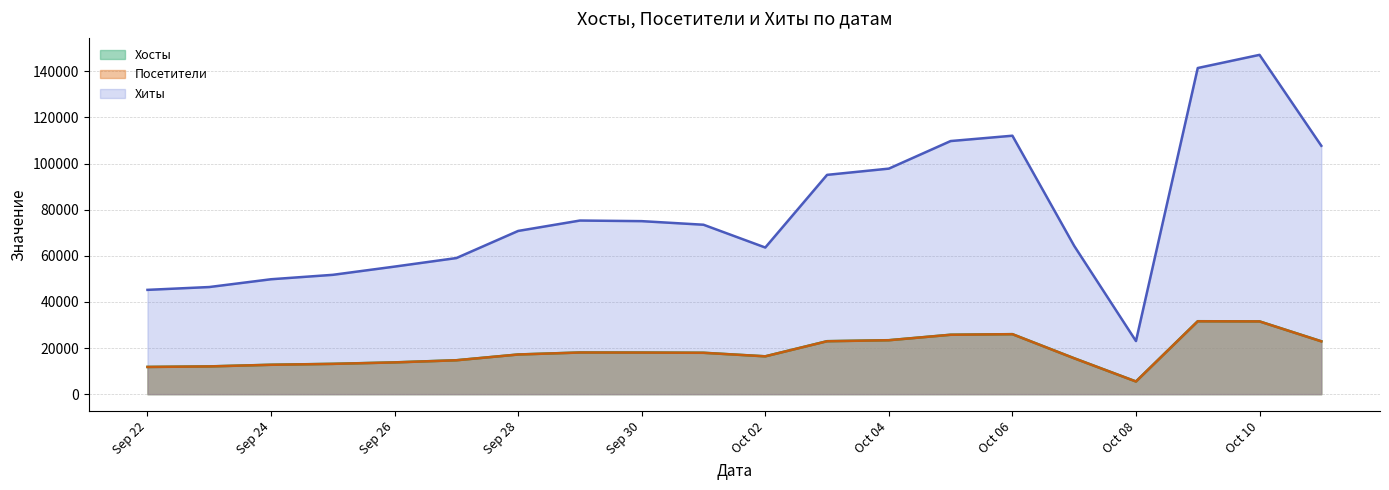

What is the highest value of the Посетители series?

31601